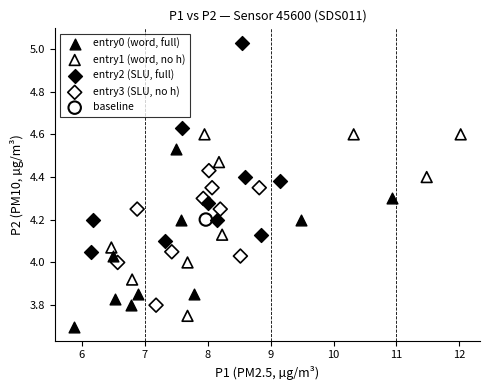

What are all the series names shown in the legend?

entry0 (word, full), entry1 (word, no h), entry2 (SLU, full), entry3 (SLU, no h), baseline